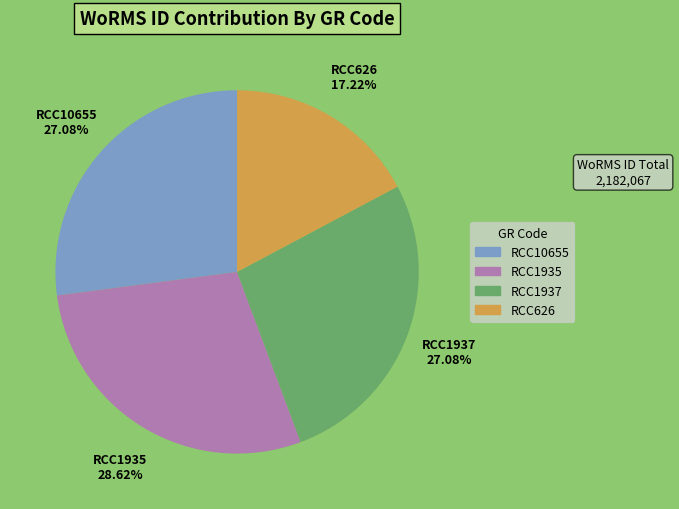

Which slice is the largest?

RCC1935